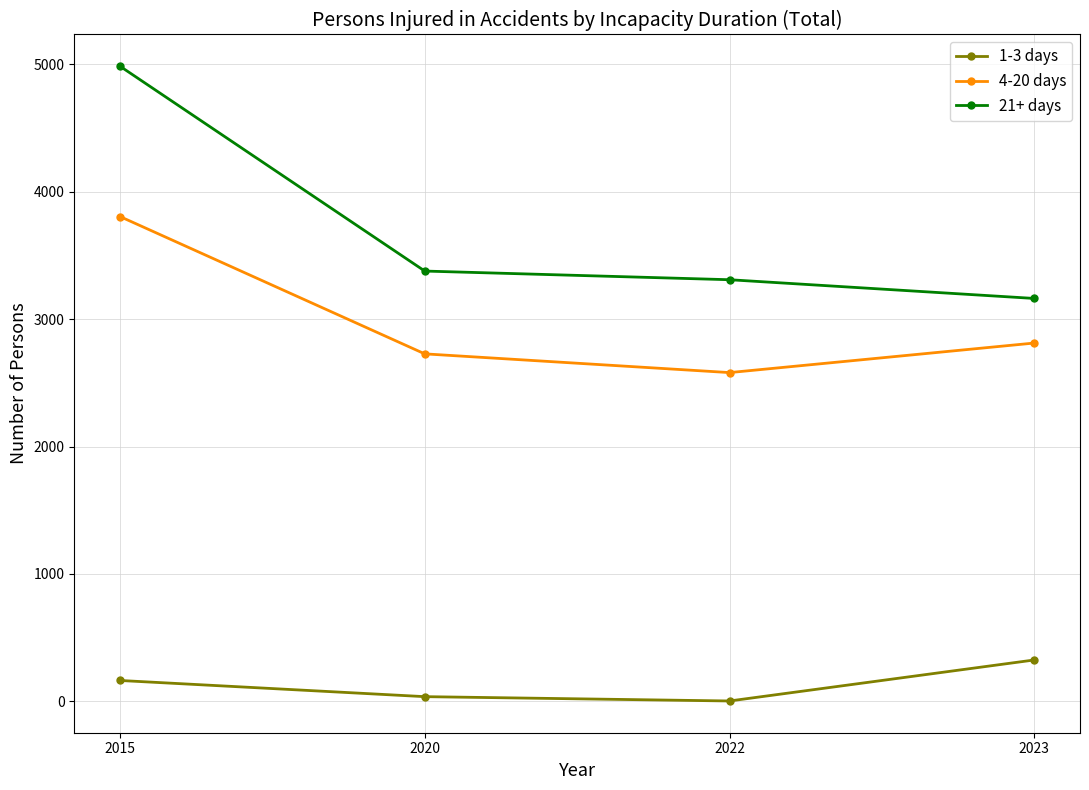

What is the sum of the 21+ days values at 2015 and 2020?

8364